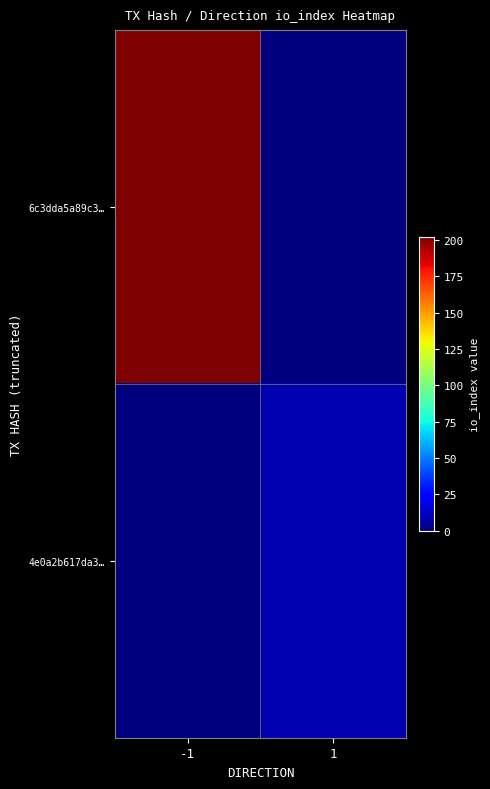

Rank the series by their average value, from lowest to highest.

4e0a2b617da3…, 6c3dda5a89c3…